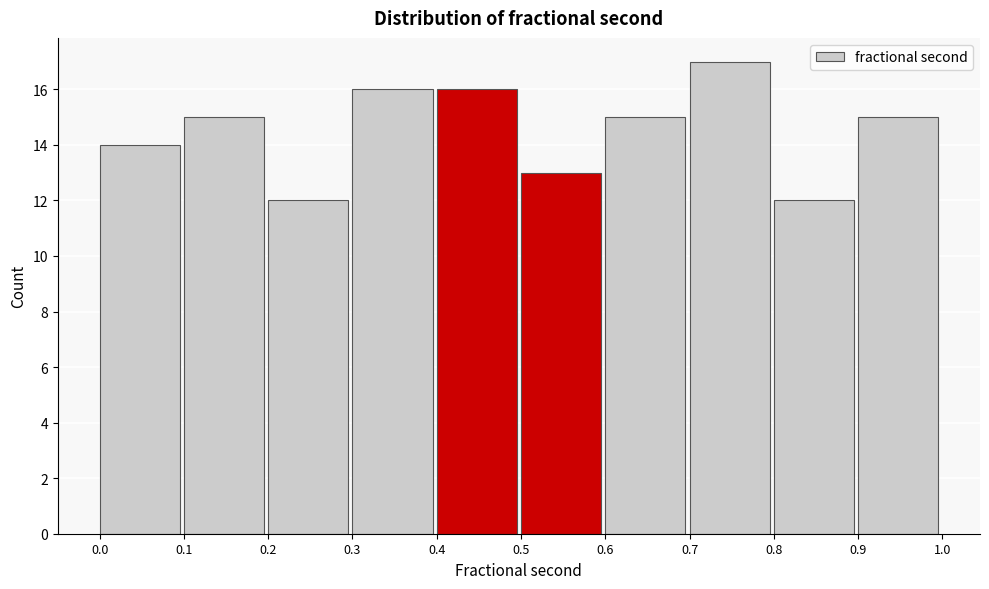

How tall is the bar that spans 0.3 to 0.4 on the x-axis? The values are not printed on the chart, so give them approximately, as read against the axis.

16